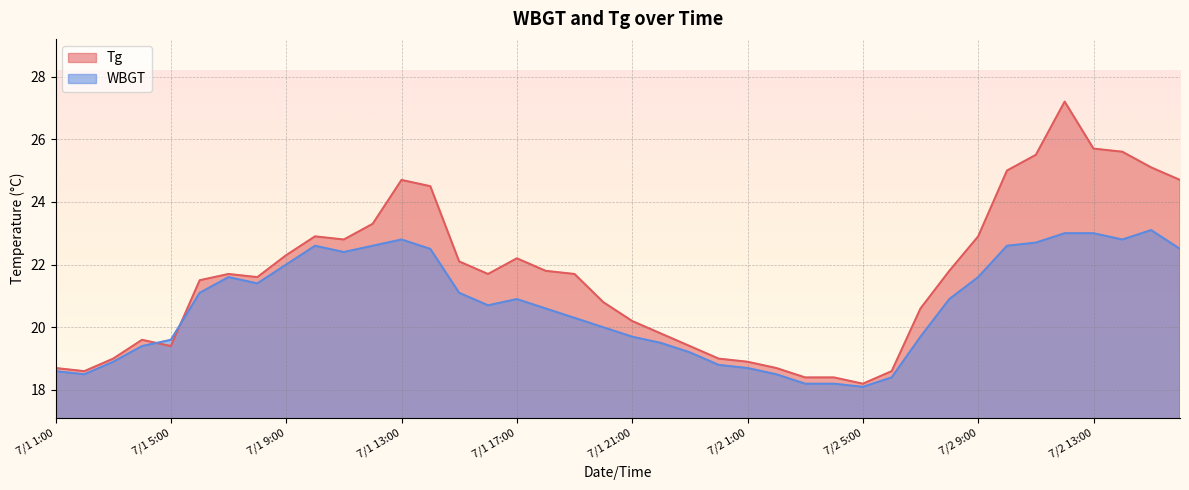

Rank the series by their average value, from lowest to highest.

WBGT, Tg